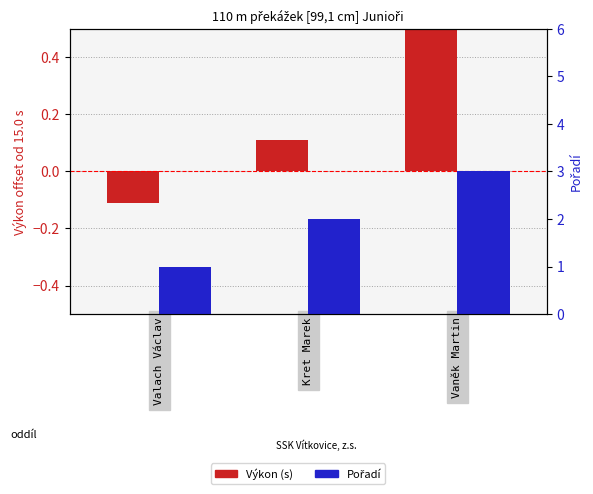

Rank the series by their maximum value, from lowest to highest.

Výkon (s), Pořadí